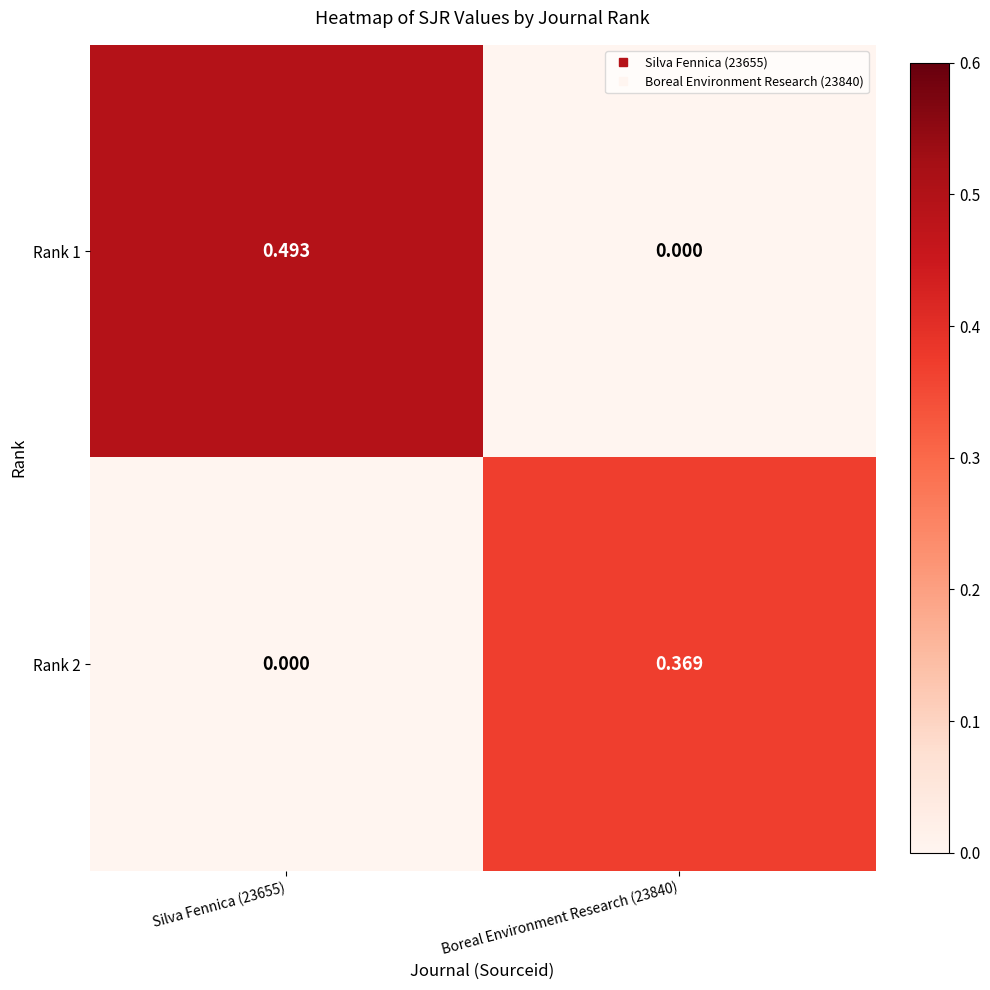

Is the value of Rank 2 at Boreal Environment Research (23840) greater than the value of Rank 1 at Boreal Environment Research (23840)?

Yes